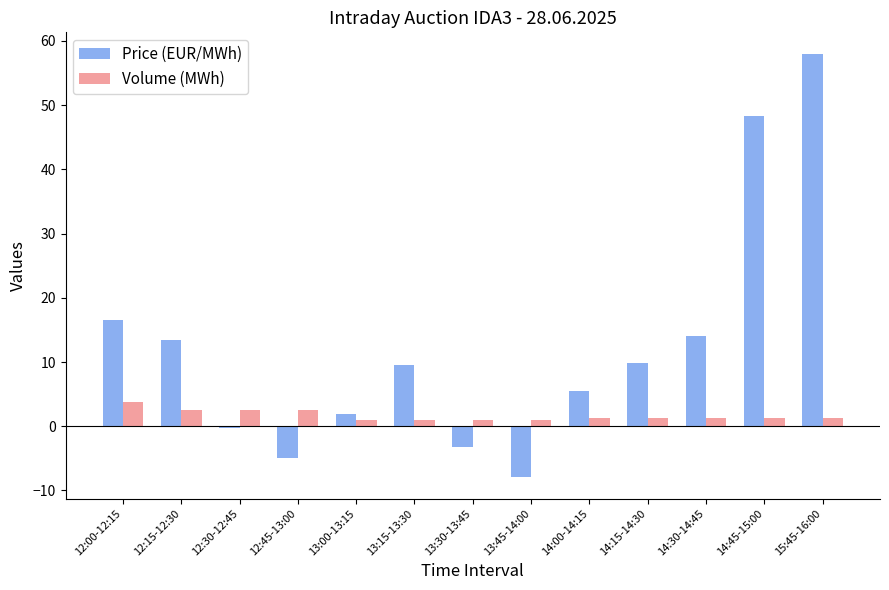

True or false: Volume (MWh) has a value of 2.5 at 12:15-12:30.

True